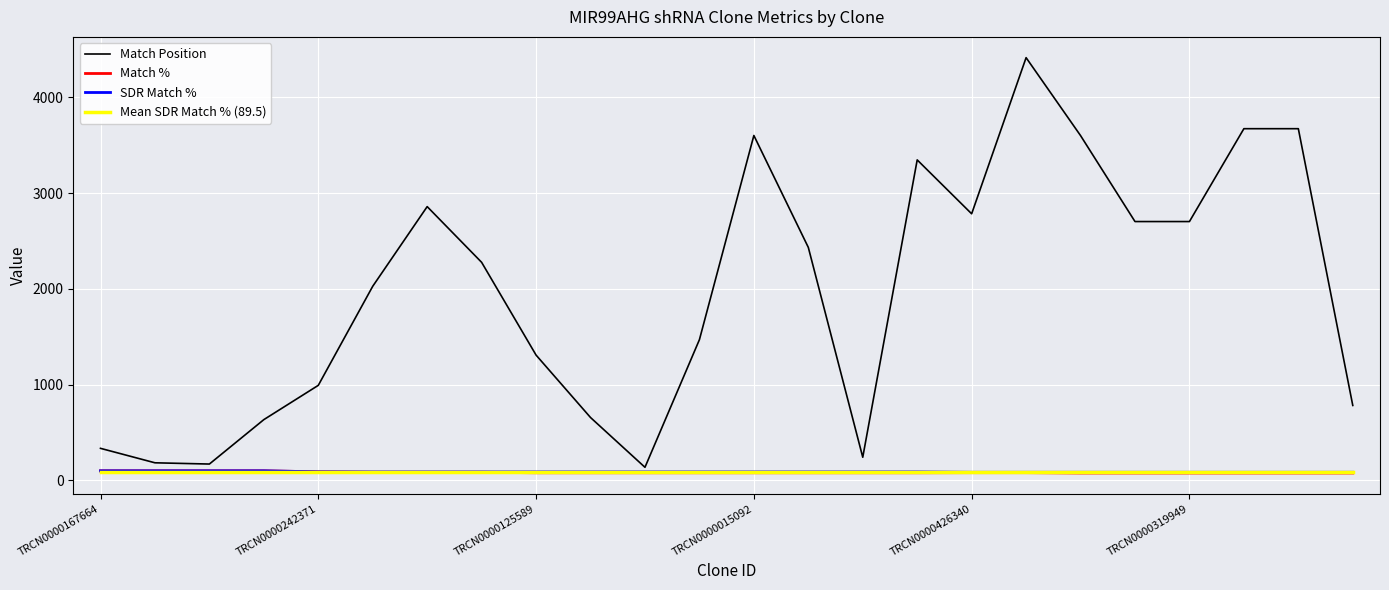

How many series are shown in this chart?

4